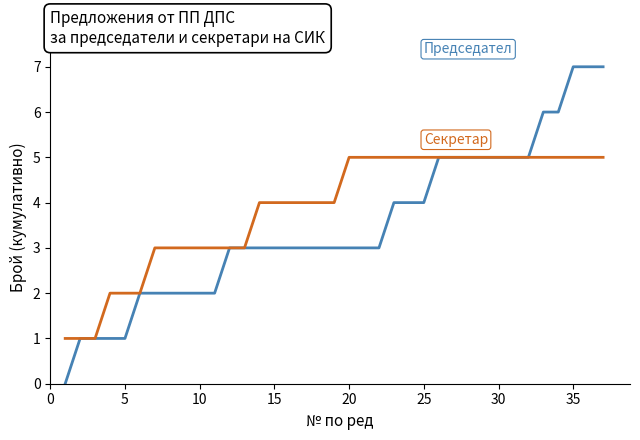

What is the maximum value shown in the chart?

7